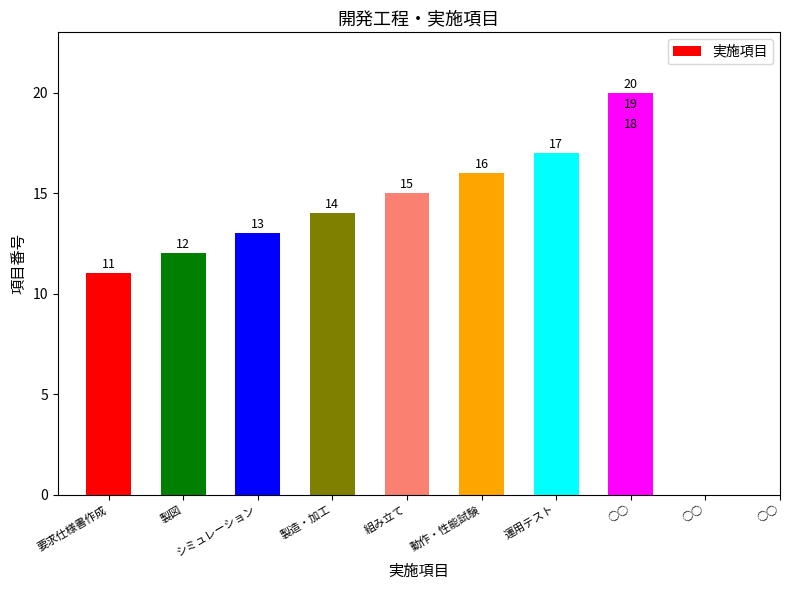

How many data points are less than 16?

5